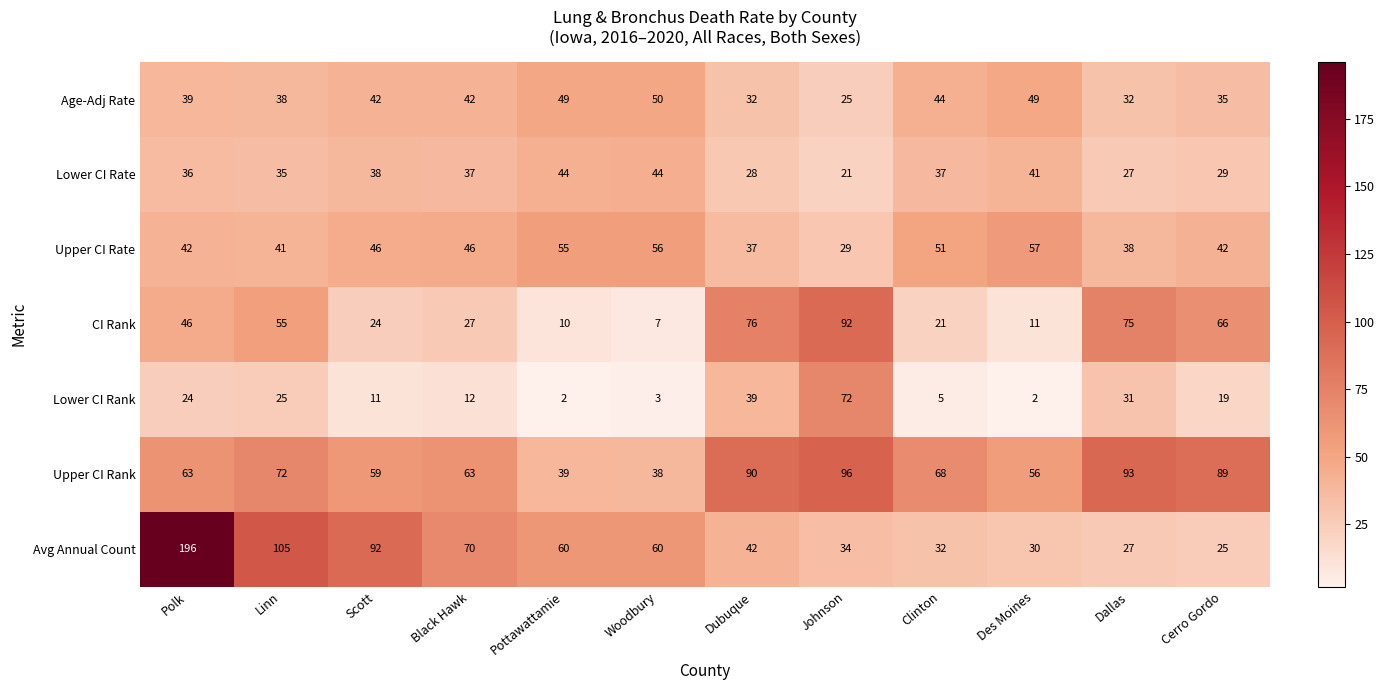

The Upper CI Rate series shows 83 at Woodbury. True or false?

False